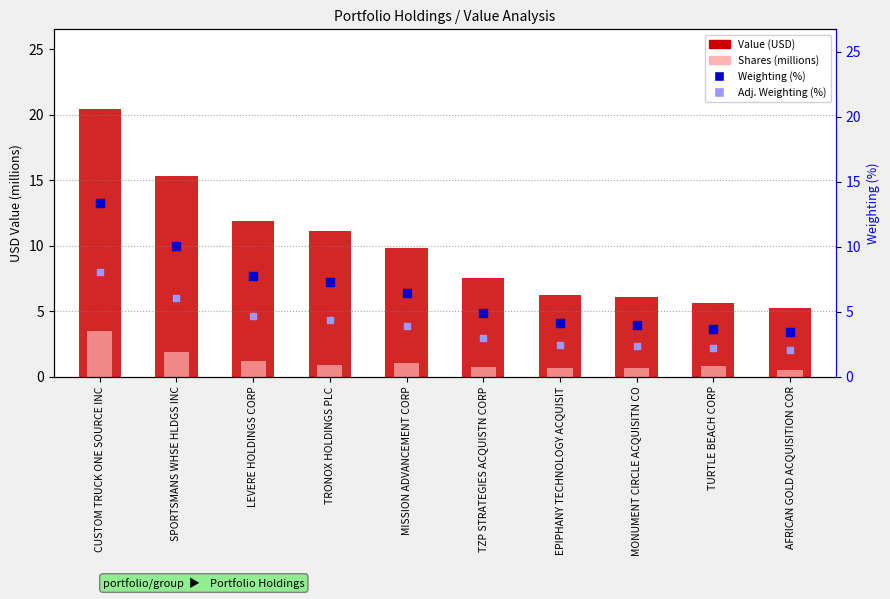

Is the value of Adj. Weighting (%) at AFRICAN GOLD ACQUISITION COR greater than the value of Value (USD) at MONUMENT CIRCLE ACQUISITN CO?

No